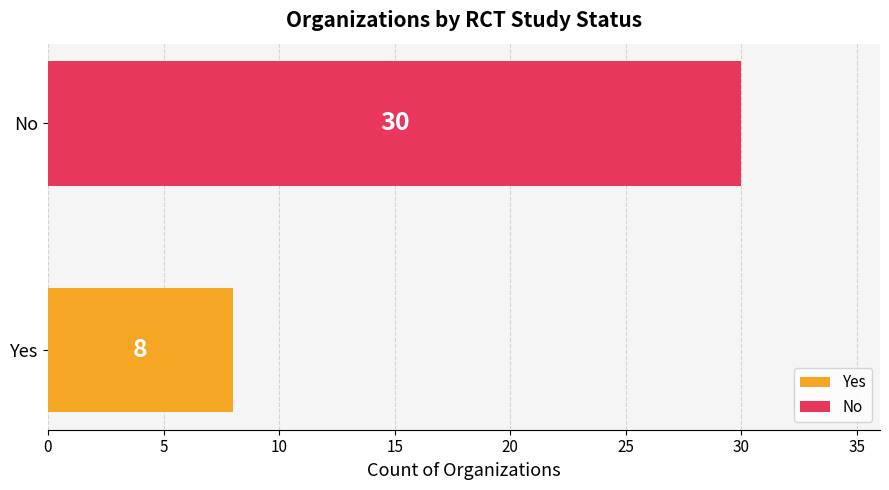

Where is the data nearest to the value 19?

Yes